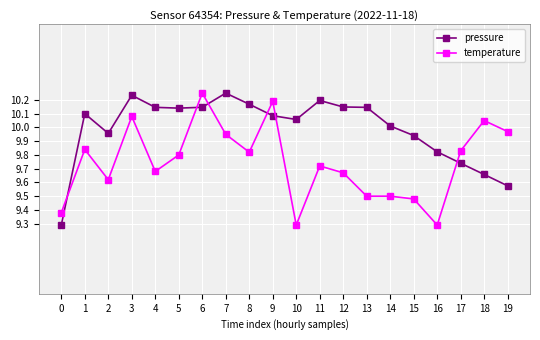

At which category does pressure reach its first local valley?

2